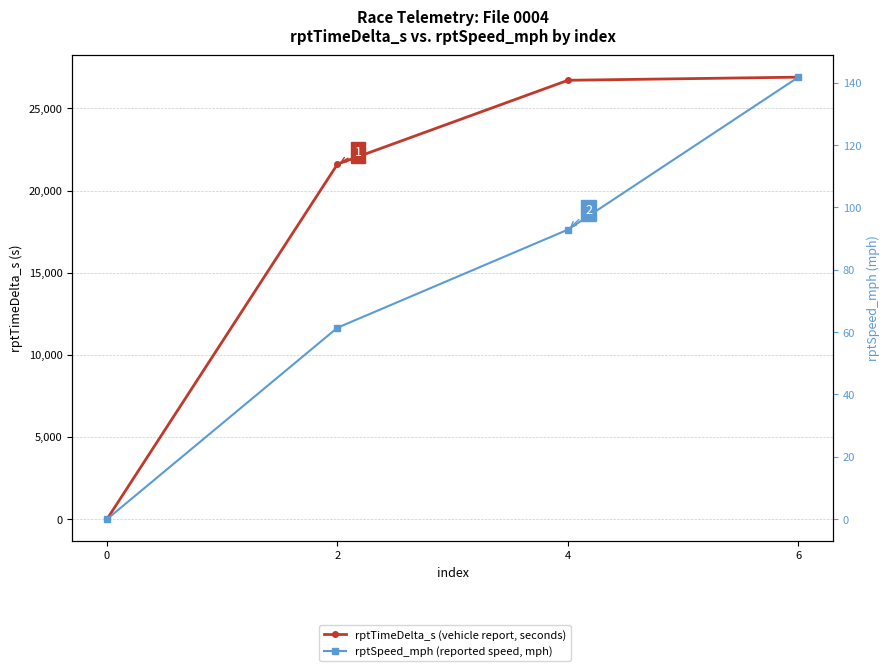

What is the value of the rptTimeDelta_s (vehicle report, seconds) point at the 2nd from the left?

21605.0